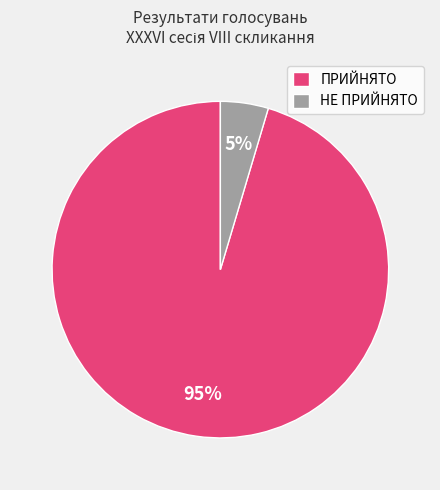

Between НЕ ПРИЙНЯТО and ПРИЙНЯТО, which is larger?

ПРИЙНЯТО